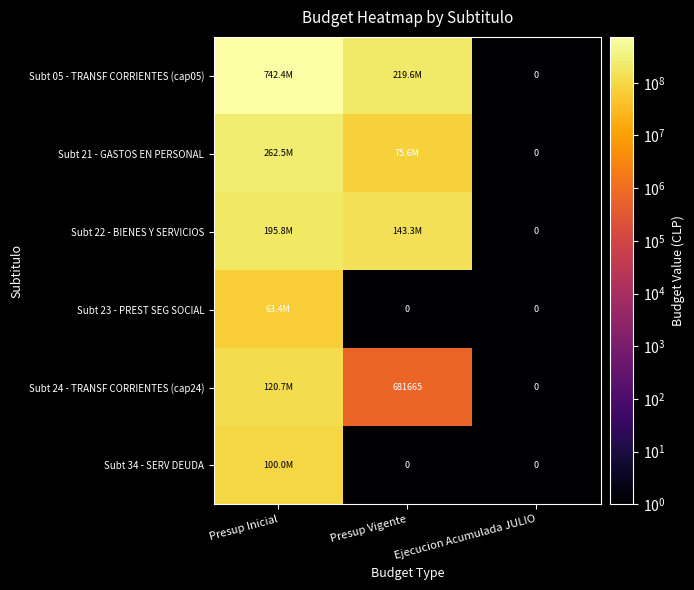

Between Presup Inicial and Presup Vigente, which is larger?

Presup Inicial